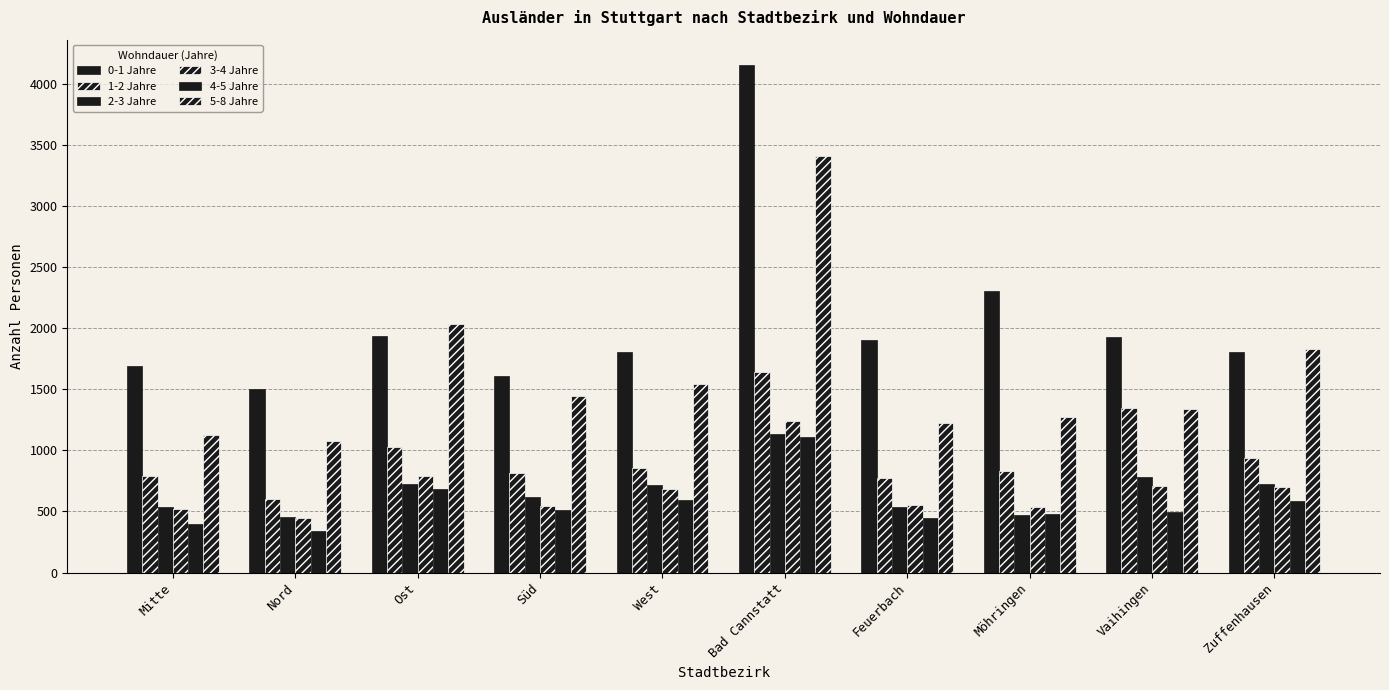

Count the number of categories in the chart.

10